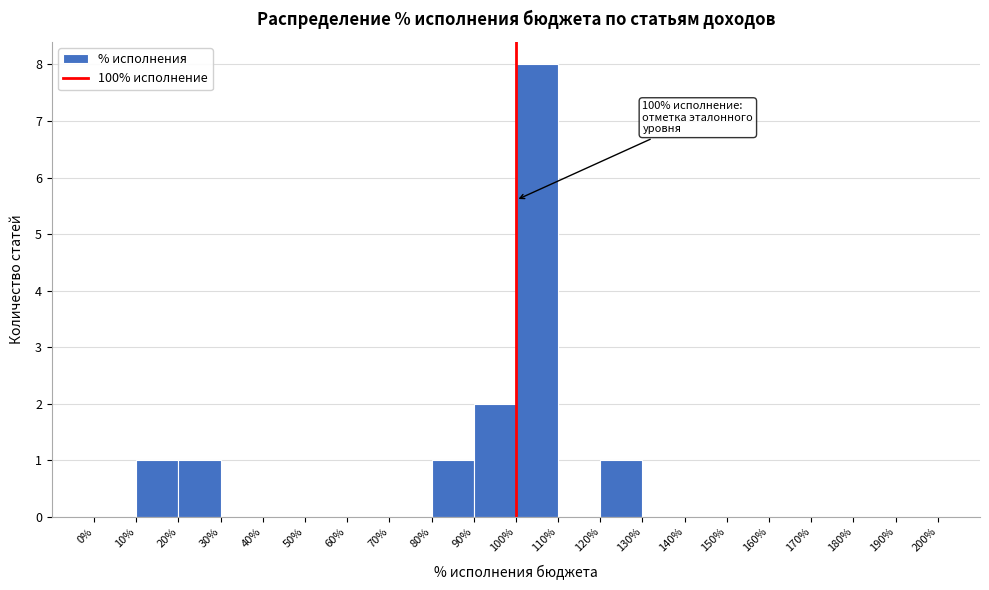

Which range on the x-axis has the tallest bar?

100% to 110%